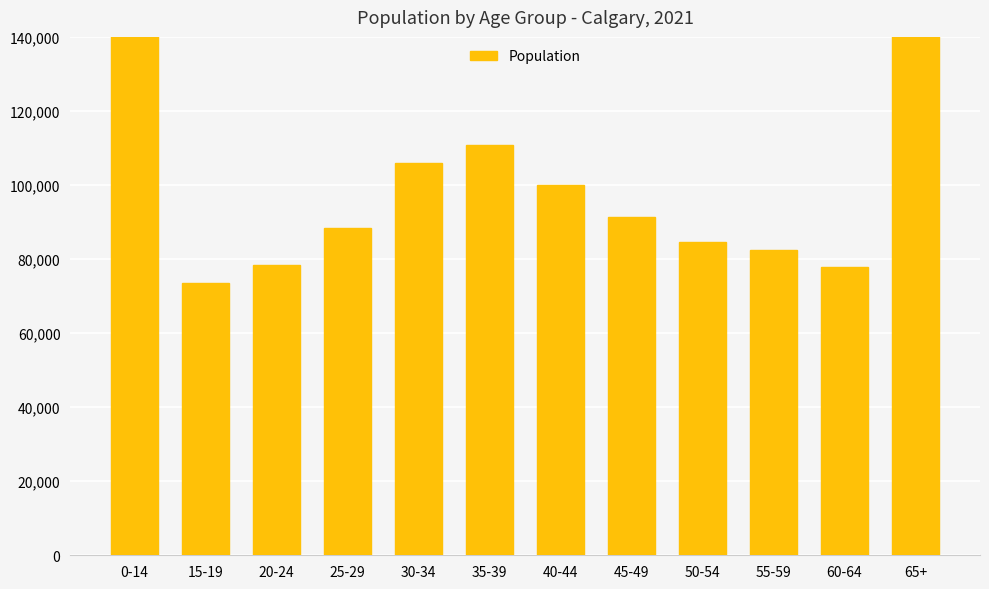

What is the change in value from 30-34 to 40-44?

-5880